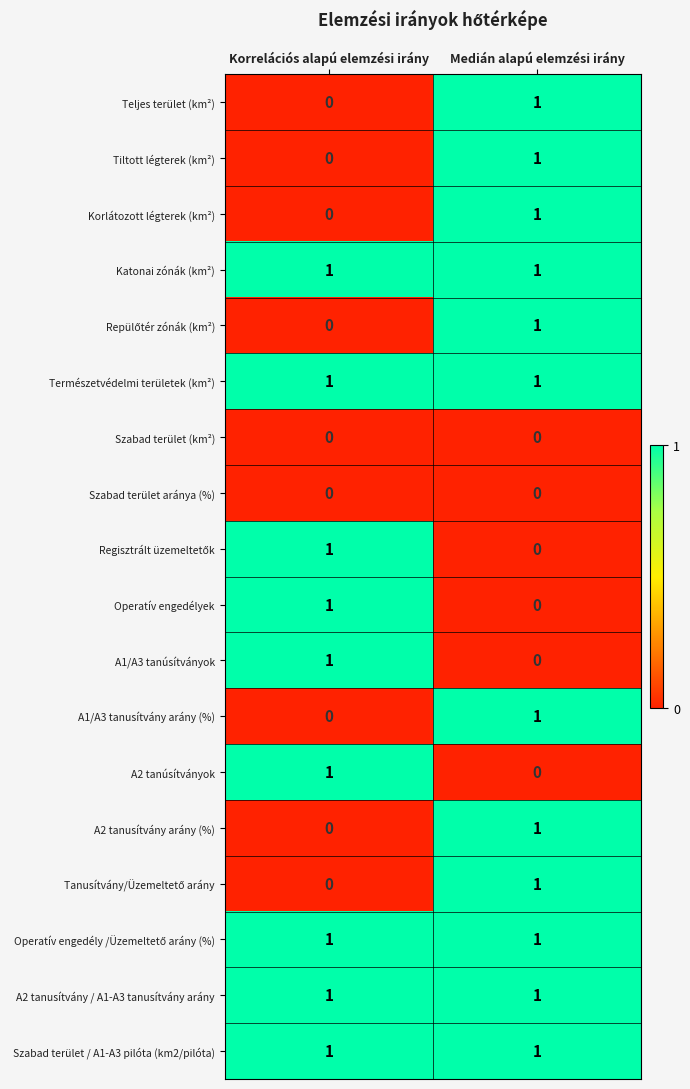

Where is A2 tanusítvány arány (%) nearest to the value 0?

Korrelációs alapú elemzési irány